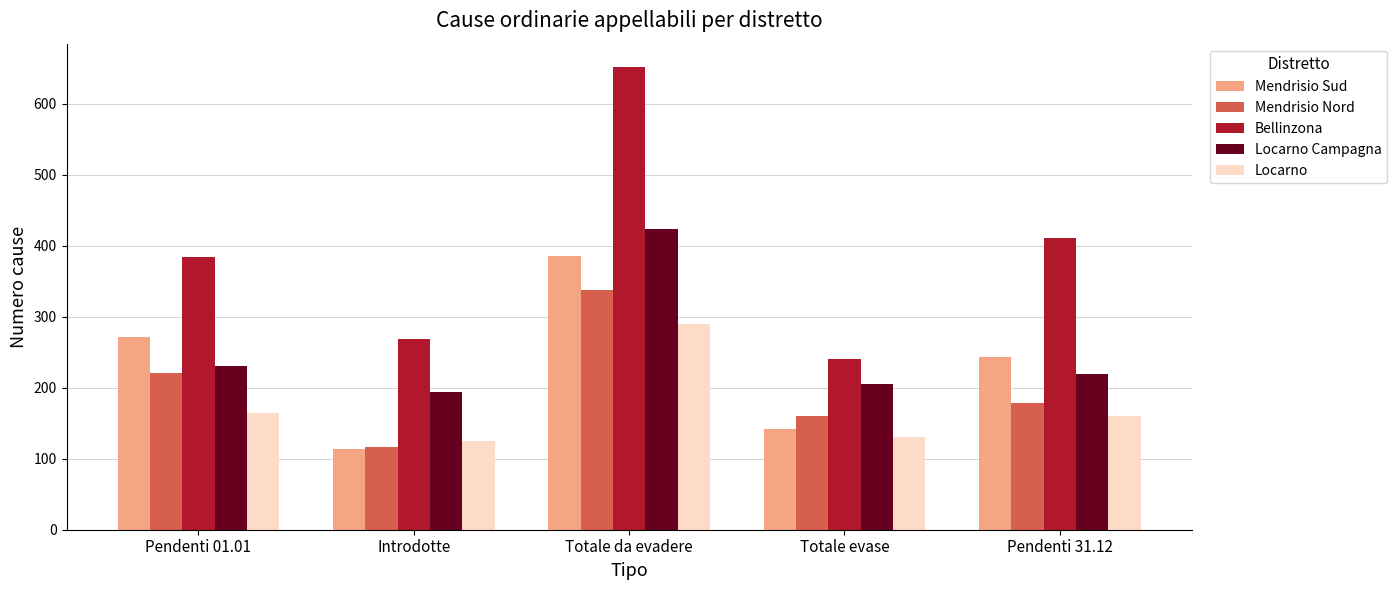

Does the chart contain any negative values?

No